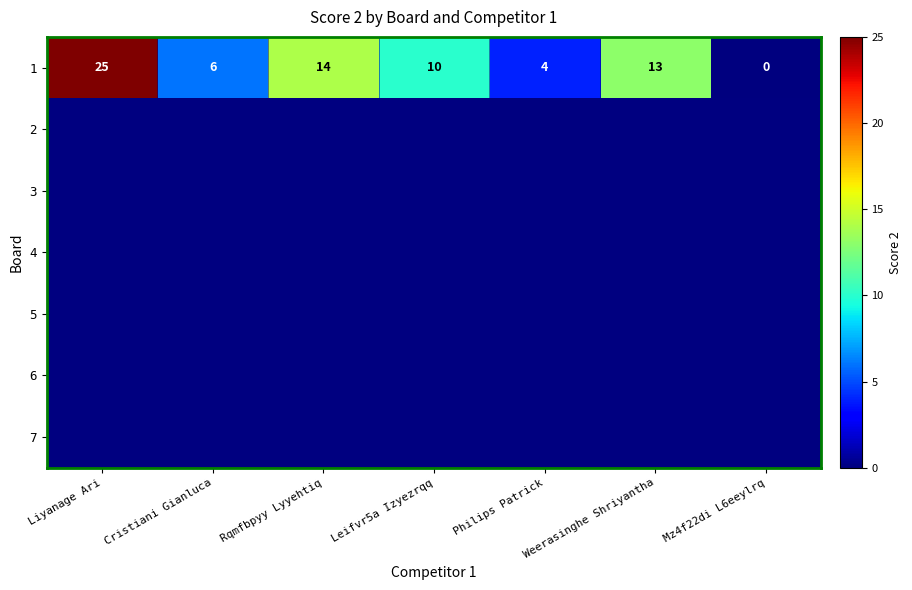

How many values are above zero?

6